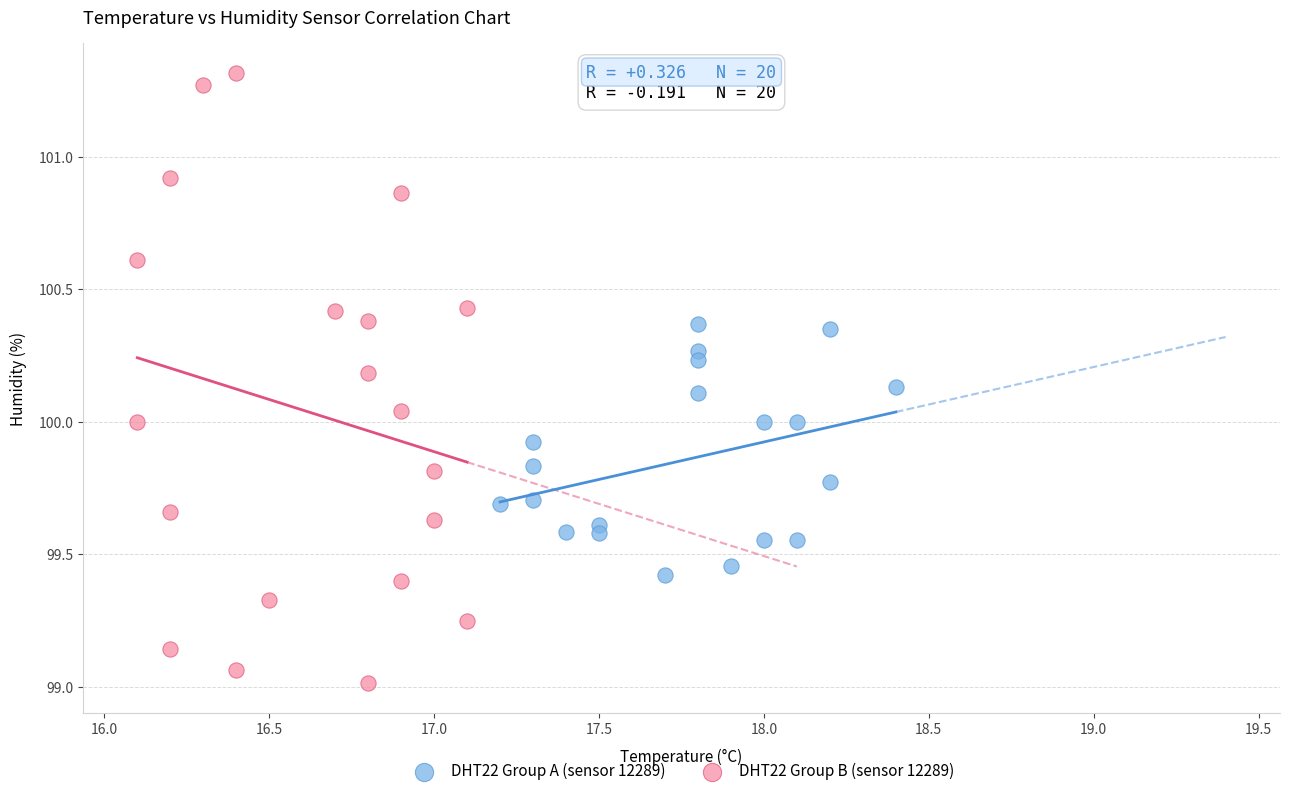

Which series reaches the minimum Y coordinate?

DHT22 Group B (sensor 12289)